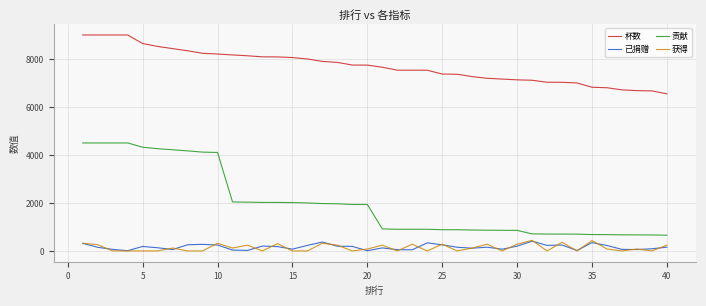

What is the highest value of the 获得 series?

440